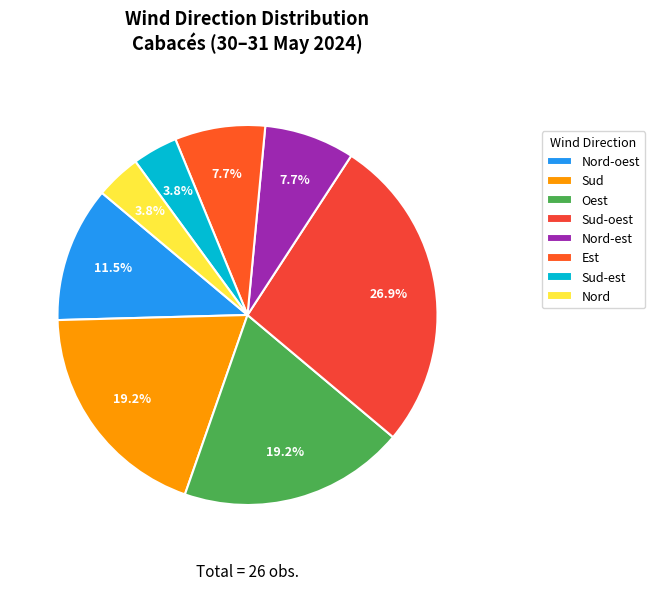

True or false: Nord-est accounts for 8% of the total.

True